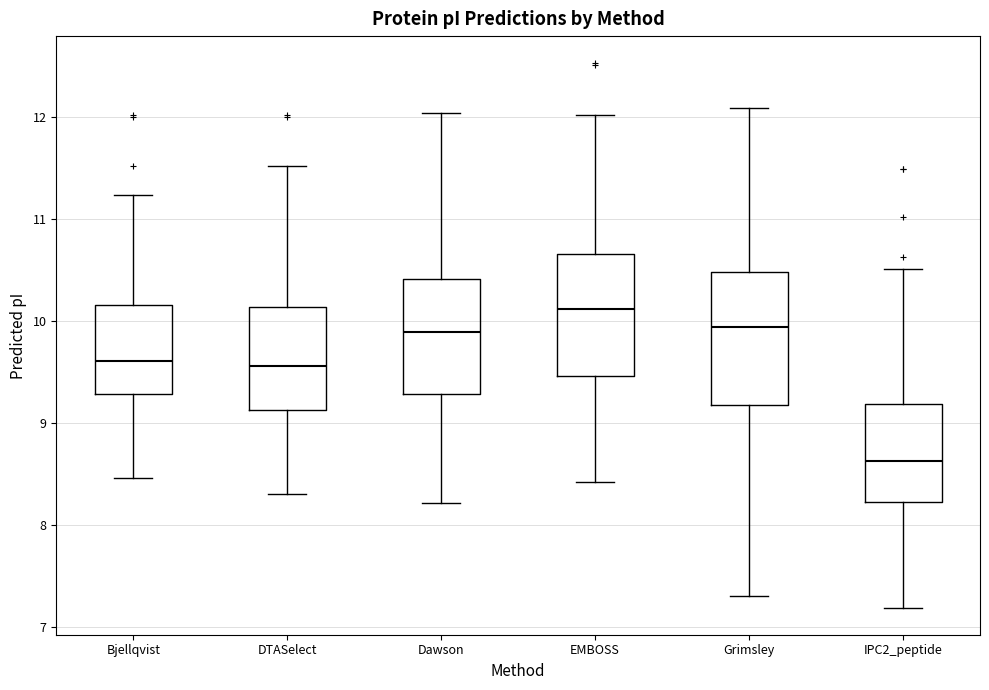

Reading left to right, transcribe this box plot: for each box, give where its median line is, the range the box spans, and where its two whiskers end, as read against the y-axis. The values are not printed on the chart, so give them approximately, as read against the axis.

Bjellqvist: median 9.6, box 9.3 to 10.2, whiskers 8.5 to 11.2
DTASelect: median 9.6, box 9.1 to 10.1, whiskers 8.3 to 11.5
Dawson: median 9.9, box 9.3 to 10.4, whiskers 8.2 to 12.0
EMBOSS: median 10.1, box 9.5 to 10.7, whiskers 8.4 to 12.0
Grimsley: median 9.9, box 9.2 to 10.5, whiskers 7.3 to 12.1
IPC2_peptide: median 8.6, box 8.2 to 9.2, whiskers 7.2 to 10.5